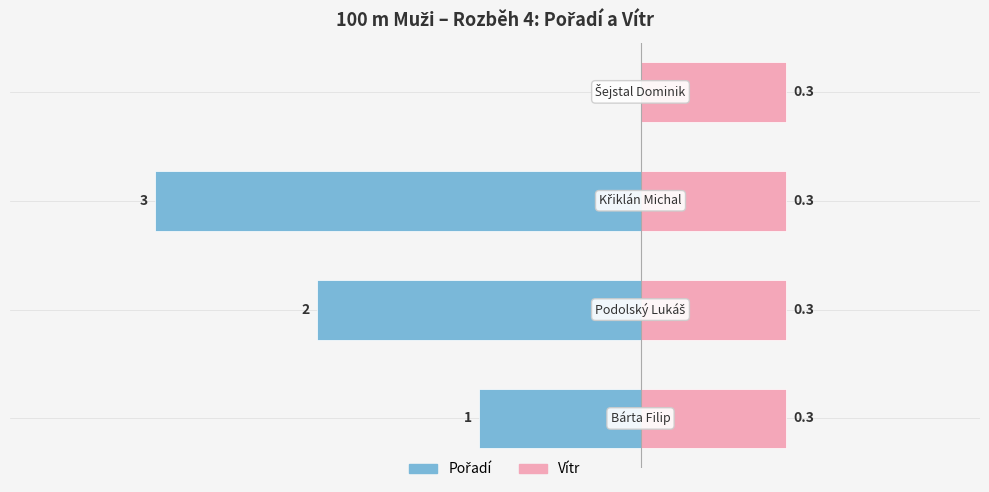

How many bars are there in each group?

2